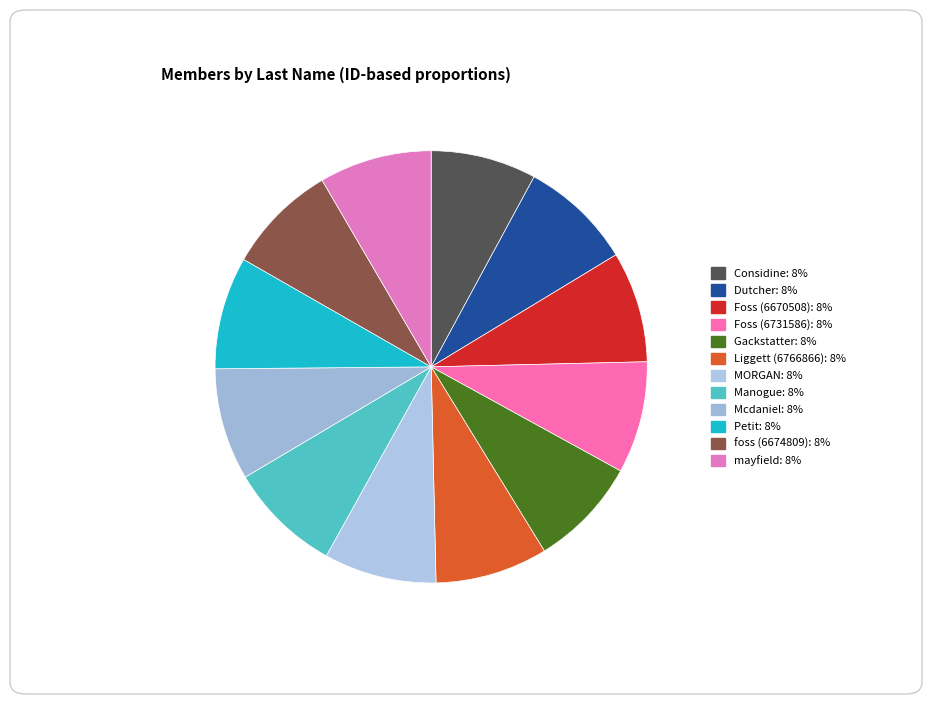

How many slices are in this pie chart?

12